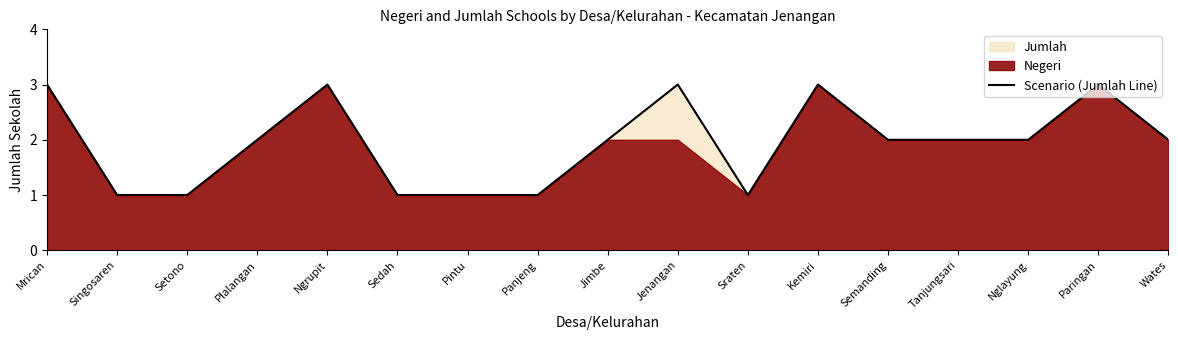

List the labels in order of value, largest first.

Mrican, Ngrupit, Jenangan, Kemiri, Paringan, Plalangan, Jimbe, Semanding, Tanjungsari, Nglayung, Wates, Singosaren, Setono, Sedah, Pintu, Panjeng, Sraten